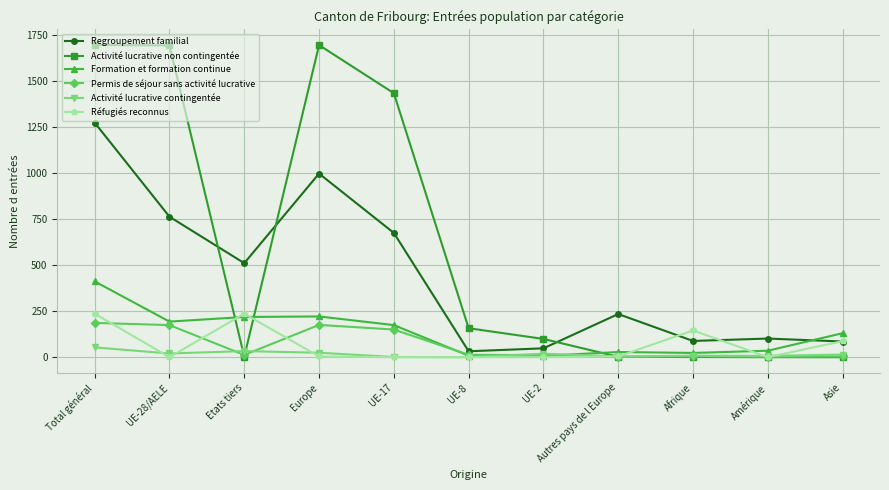

At how many categories does at least one series exceed 604?

4